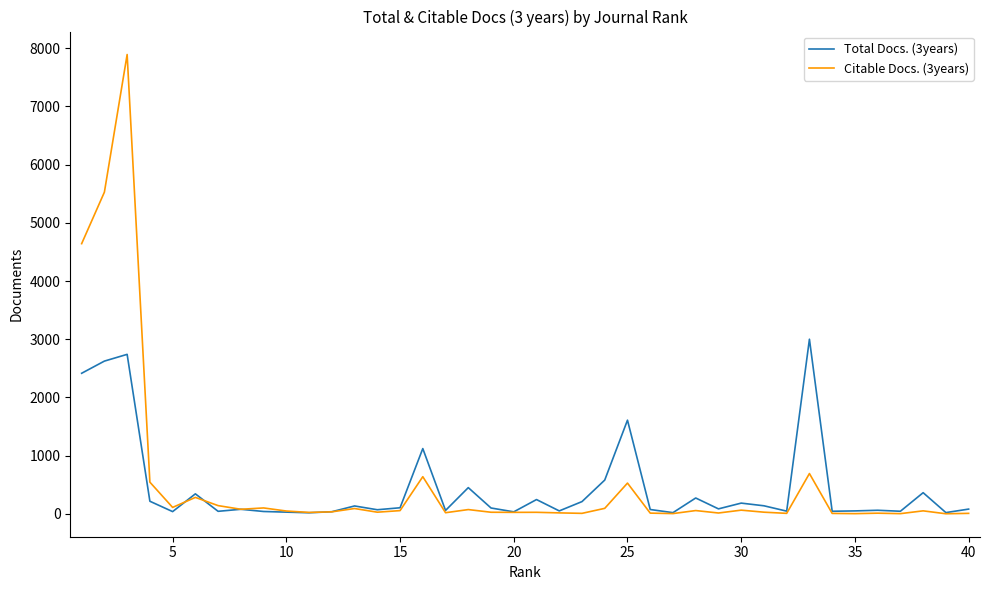

Which series has the largest range (max minus min)?

Citable Docs. (3years)